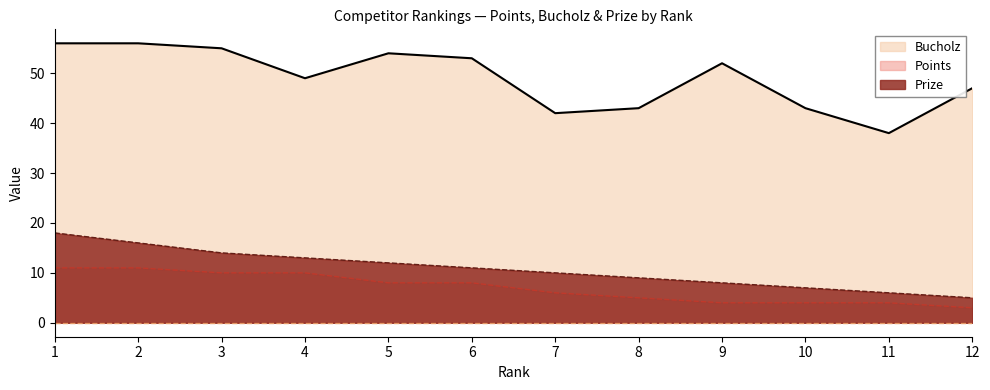

How many values in the Points series are below 8?

6